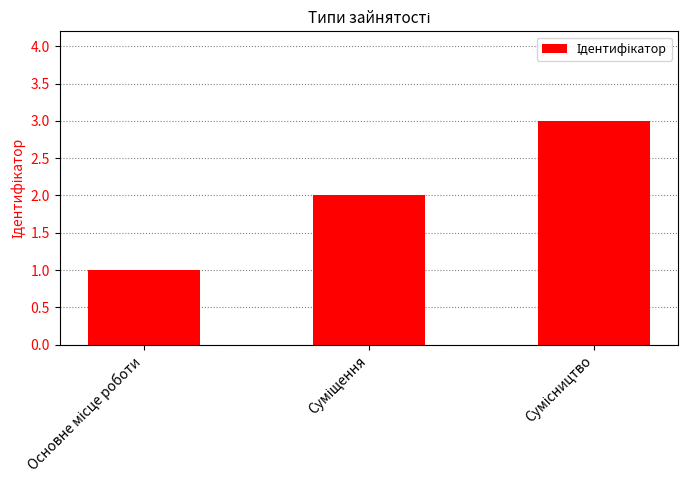

What is the greatest value displayed?

3